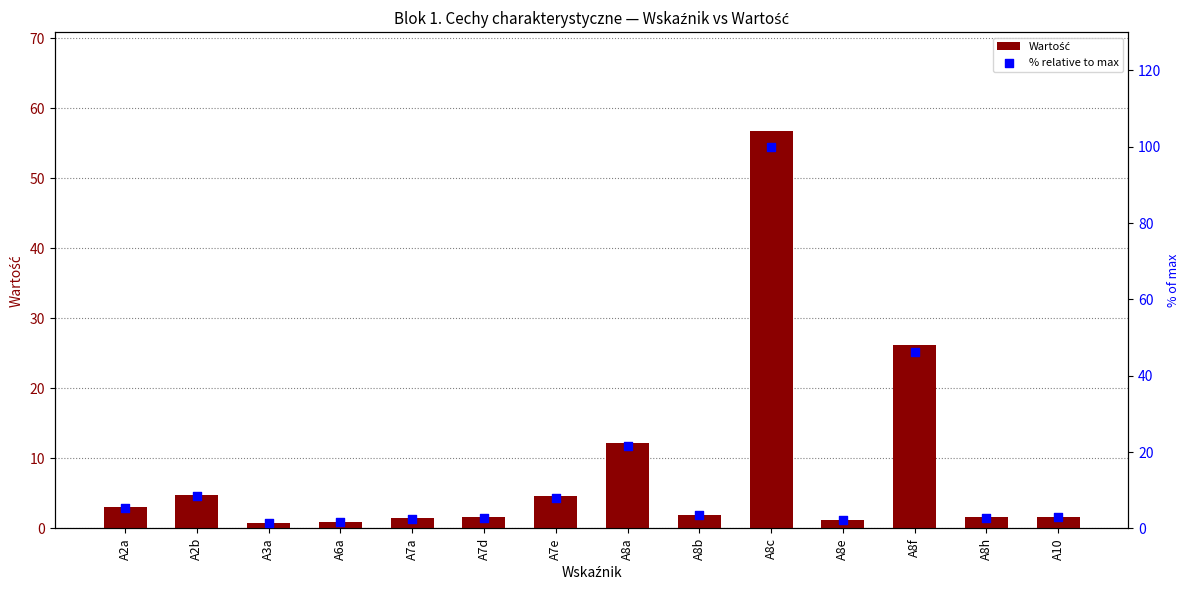

Which series has the largest Y range (max minus min)?

% relative to max